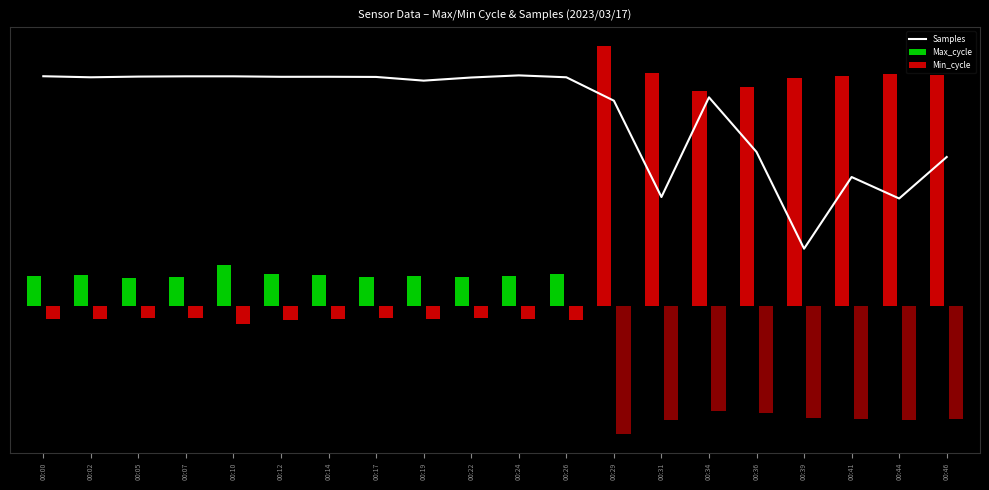

List the series in order of their peak value, highest first.

Max_cycle, Samples, Min_cycle